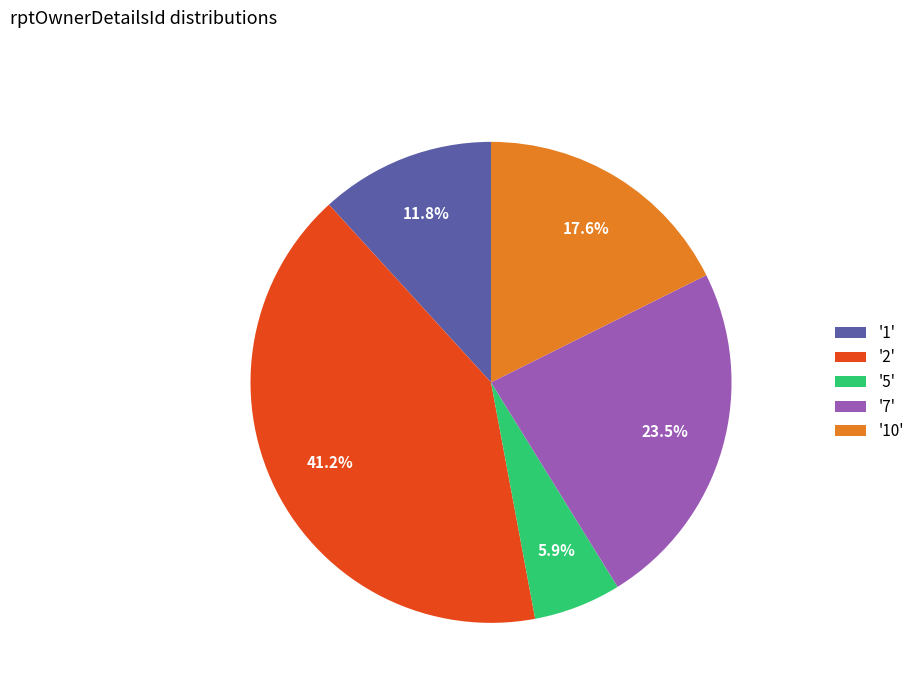

To the nearest percent, what is the difference between the largest and smallest slice percentages?

35%